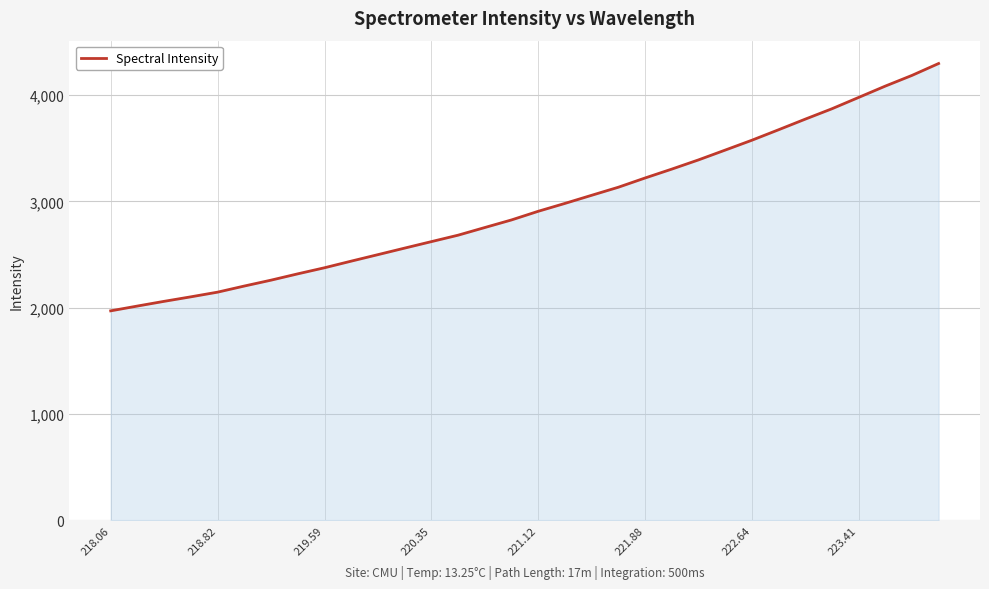

What is the difference between the maximum and minimum values?

2326.0